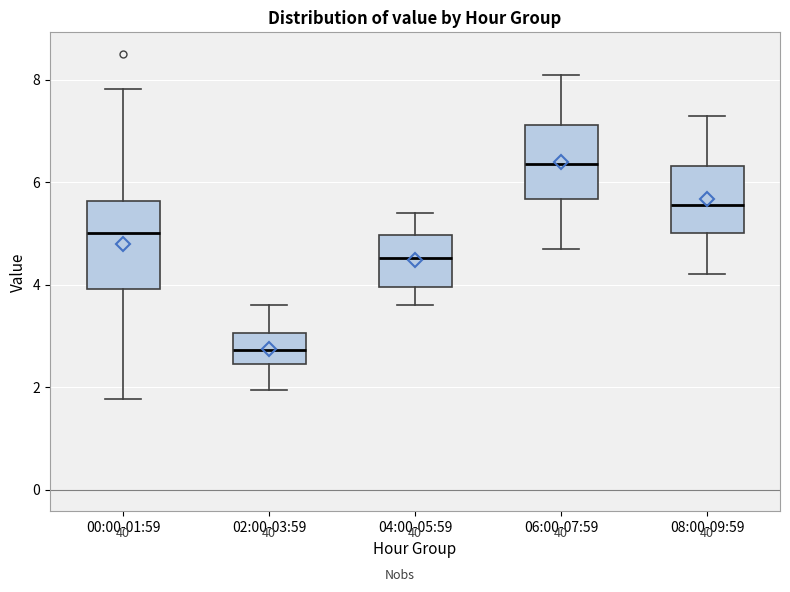

Which box's median line is the lowest?

02:00-03:59